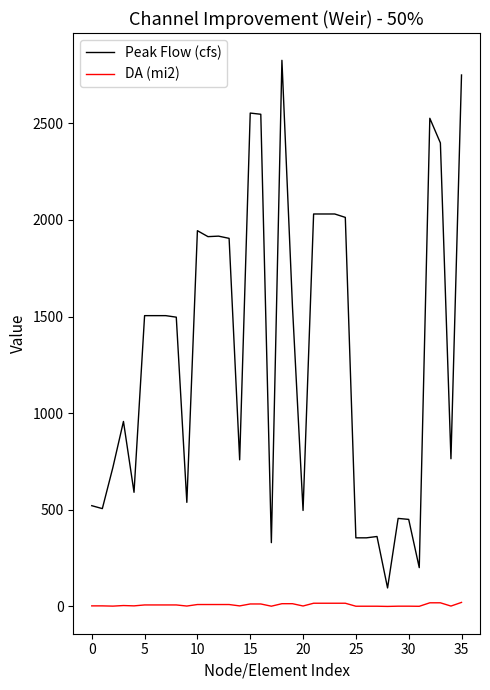

List the series in order of their peak value, lowest first.

DA (mi2), Peak Flow (cfs)